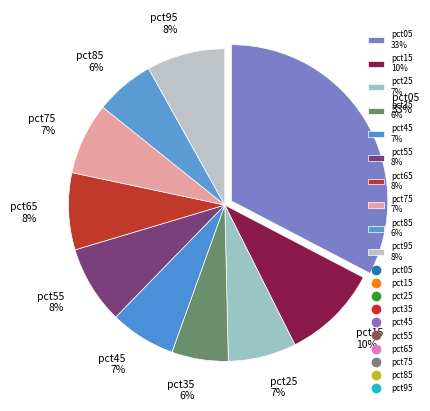

Is the sum of pct05 33% and pct25 7% greater than half?

No